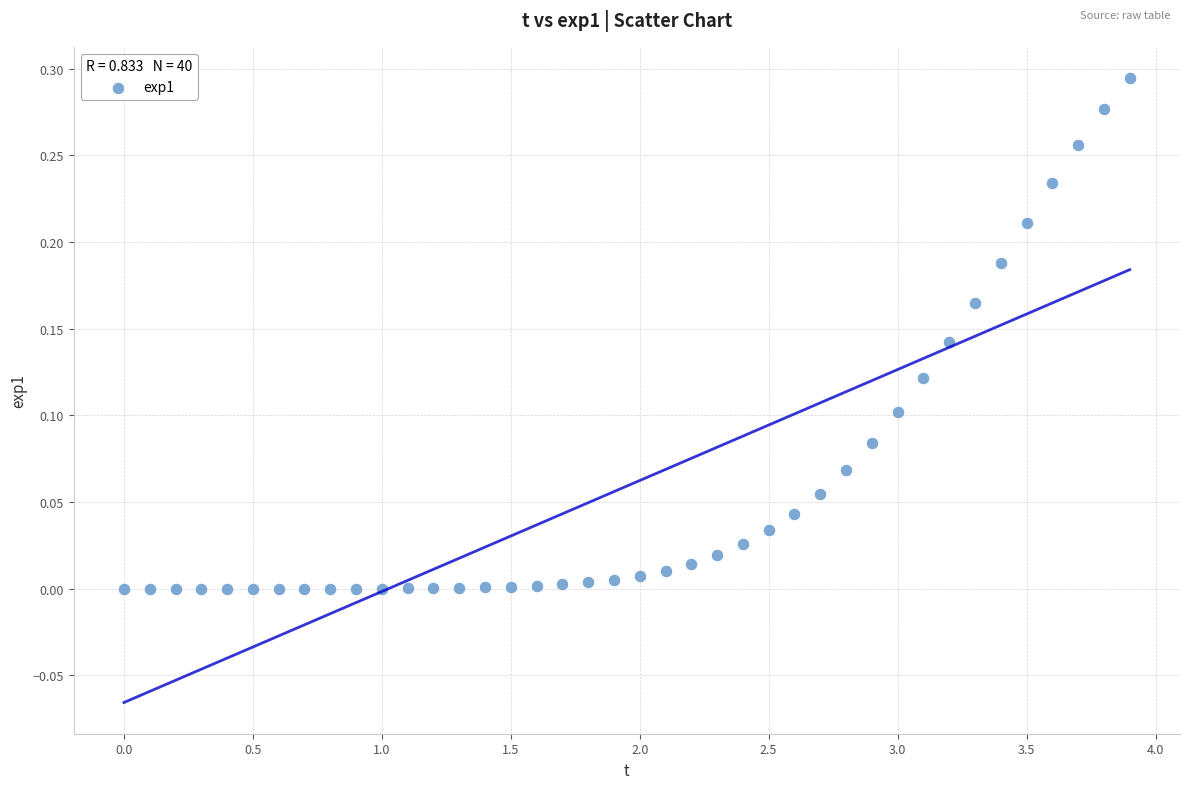

What is the range of X values (max minus min)?

3.9